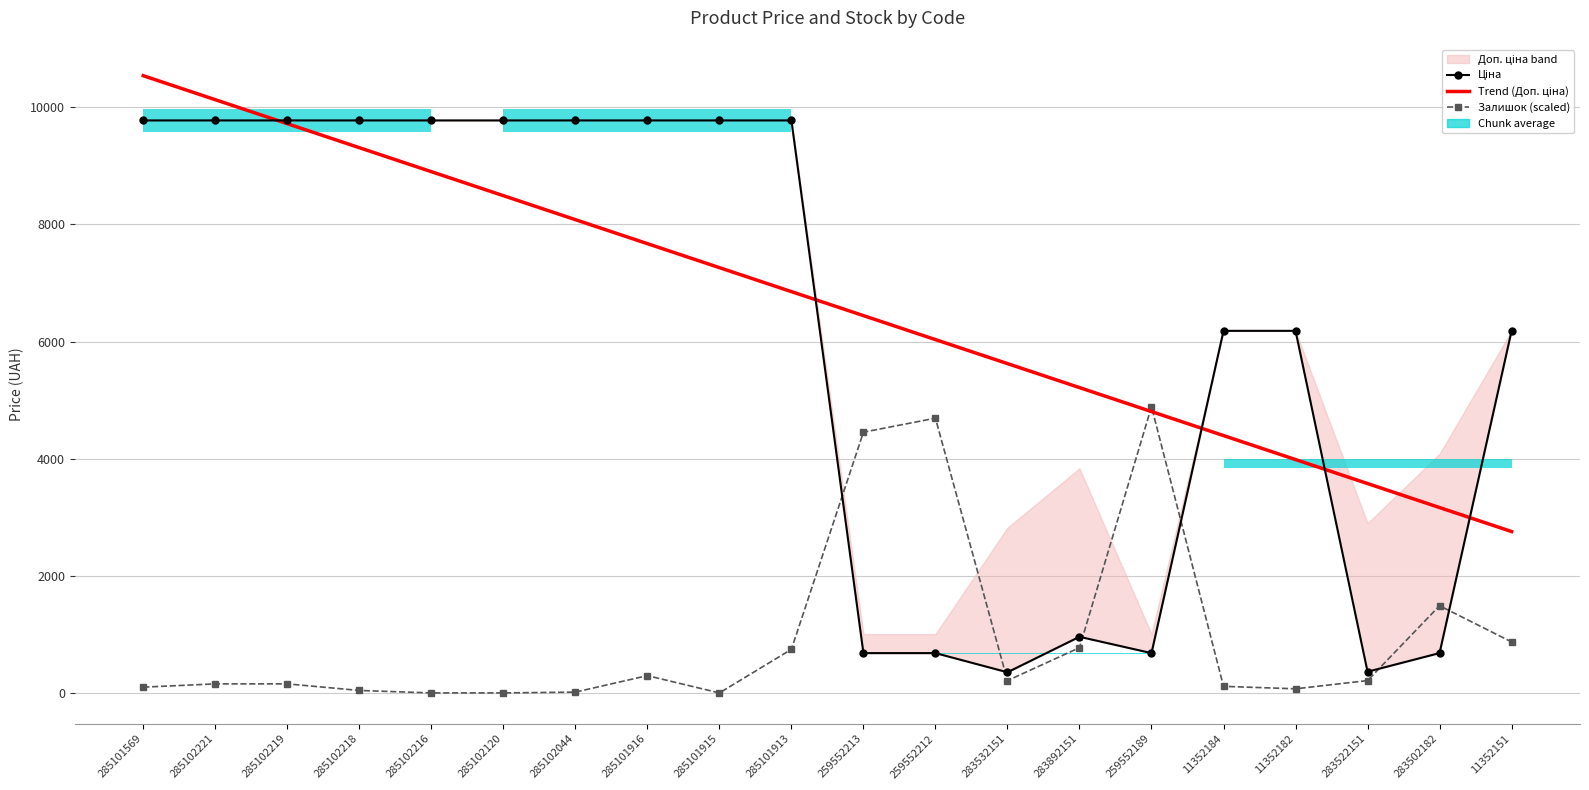

What is the label of the 18th point from the right?

285102219